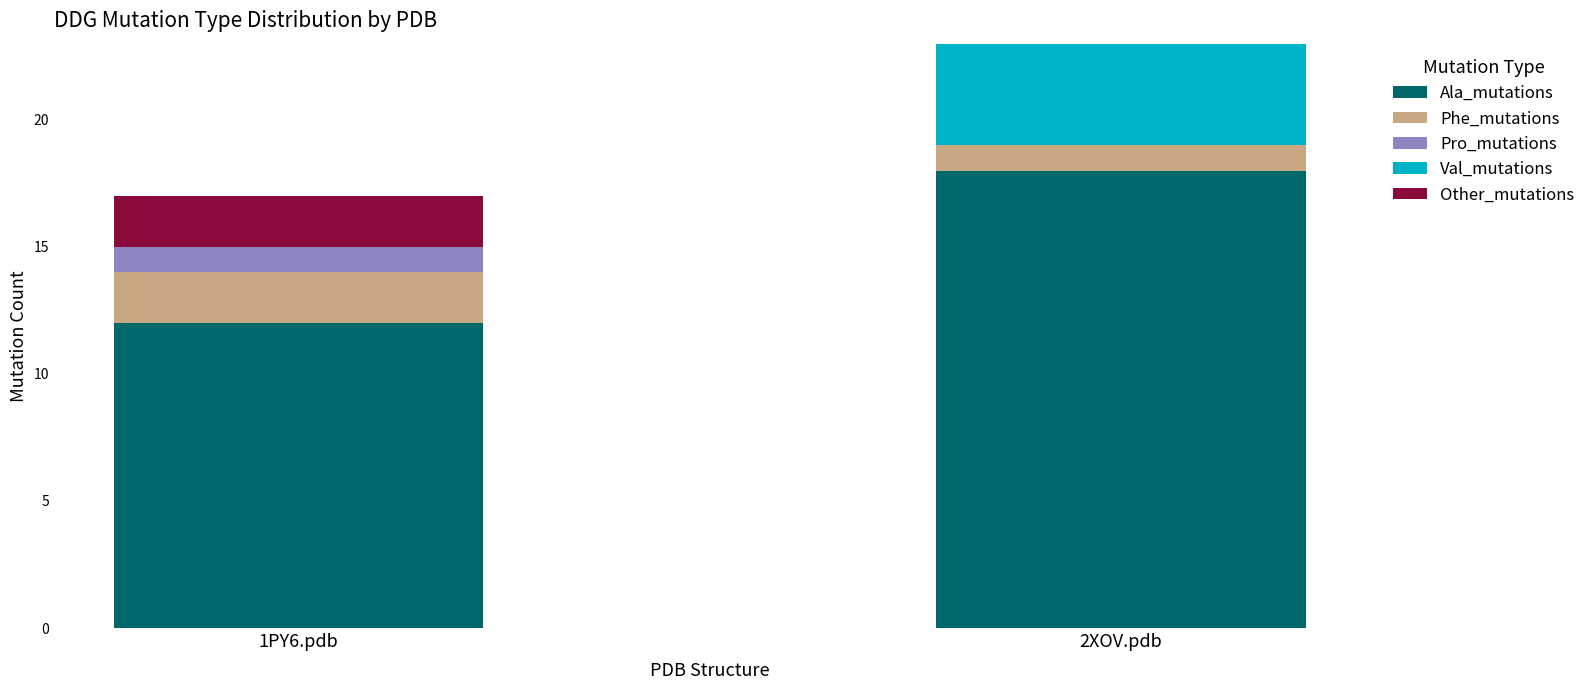

Reading left to right, transcribe the values for Ala_mutations.

1PY6.pdb=12	2XOV.pdb=18